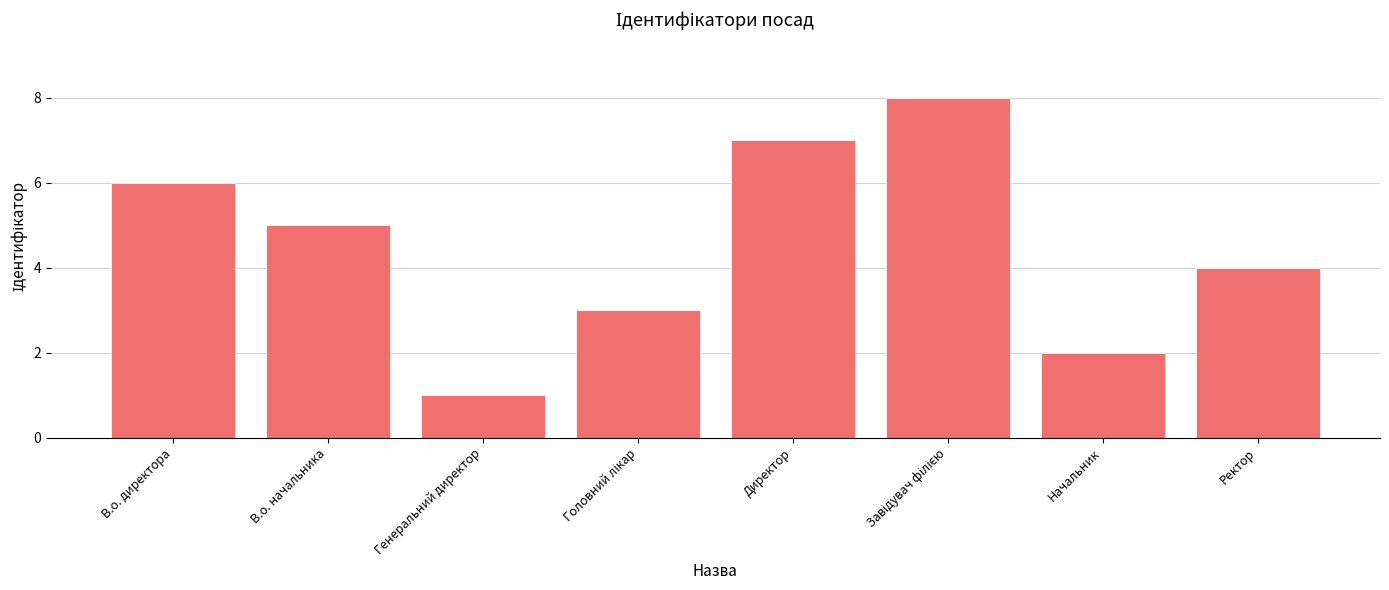

Count the number of data series in this chart.

1